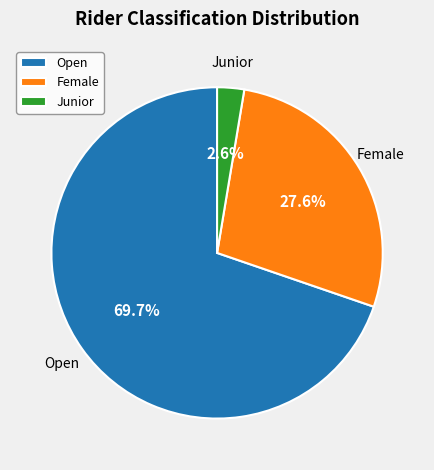

Is Junior the majority of the pie?

No